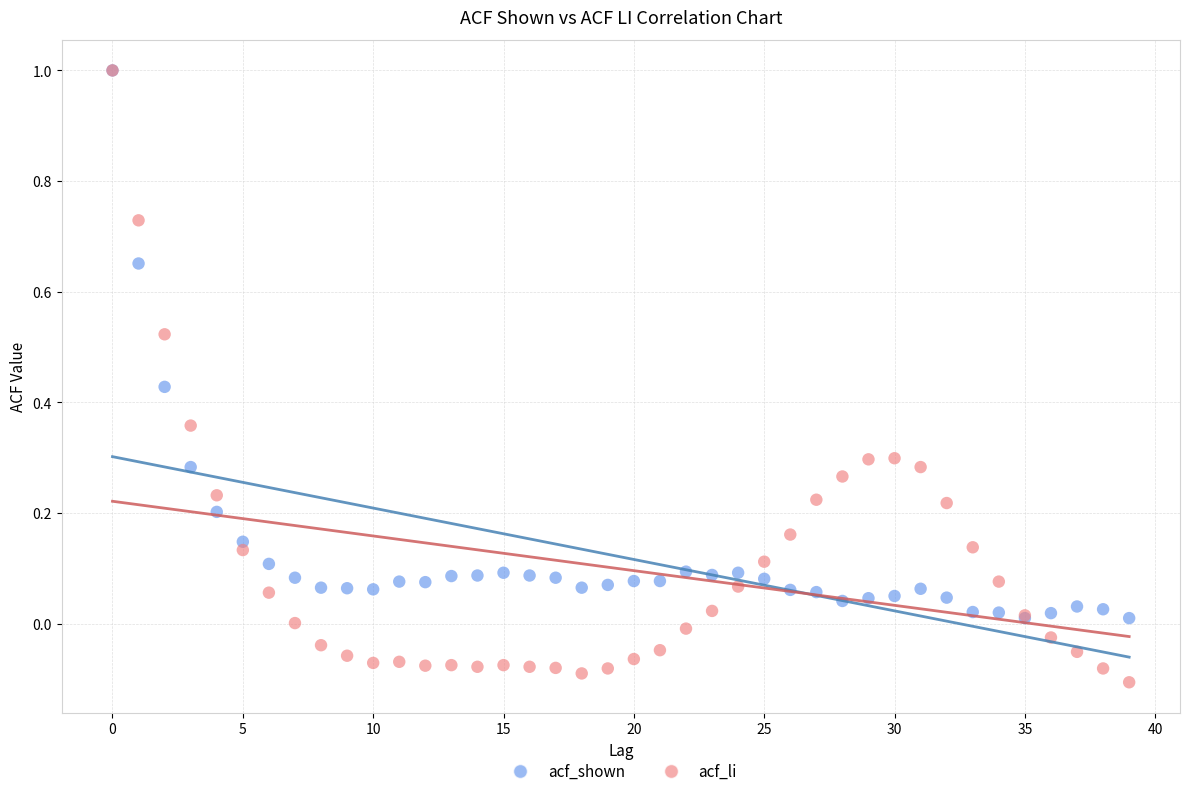

What are all the series names shown in the legend?

acf_shown, acf_li